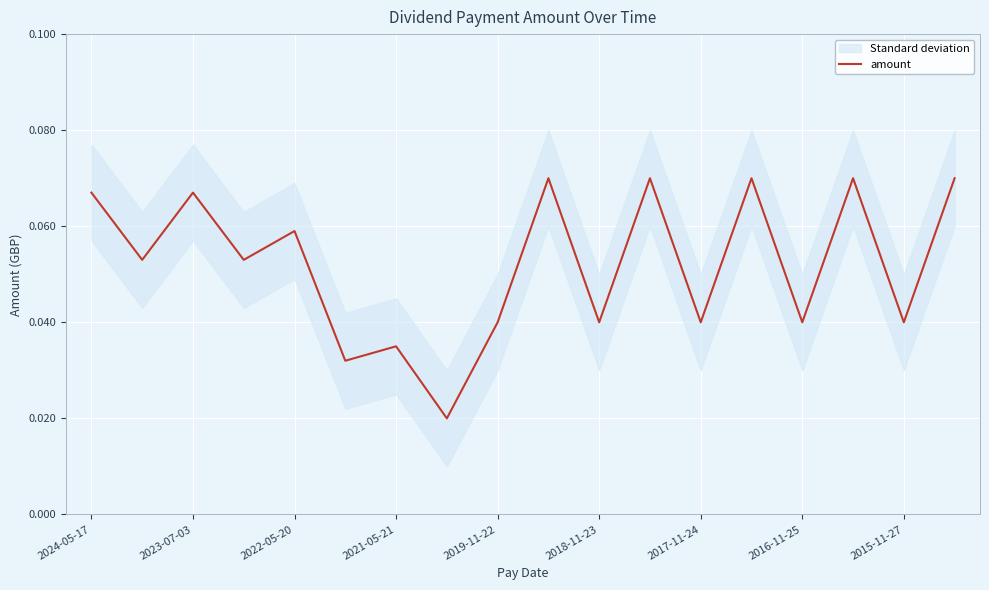

True or false: amount has a value of 0.0 at 2022-05-20.

False